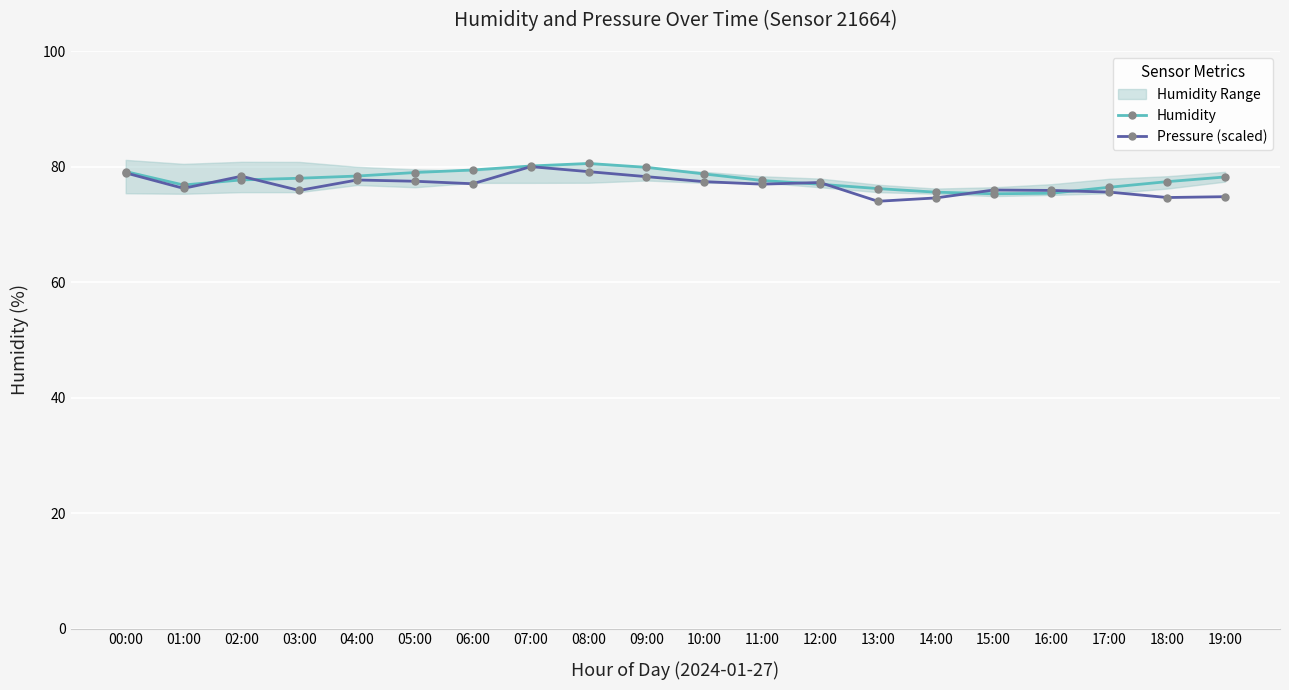

Reading left to right, transcribe all the data shown in this chart.

Humidity: 00:00=79.2	01:00=76.8	02:00=77.7	03:00=78.0	04:00=78.4	05:00=79.0	06:00=79.4	07:00=80.1	08:00=80.5	09:00=79.9	10:00=78.7	11:00=77.6	12:00=77.0	13:00=76.2	14:00=75.6	15:00=75.3	16:00=75.4	17:00=76.4	18:00=77.4	19:00=78.2
Pressure (scaled): 00:00=78.9	01:00=76.2	02:00=78.3	03:00=75.9	04:00=77.7	05:00=77.5	06:00=77.0	07:00=80.0	08:00=79.1	09:00=78.3	10:00=77.4	11:00=77.0	12:00=77.3	13:00=74.0	14:00=74.6	15:00=76.0	16:00=75.9	17:00=75.6	18:00=74.7	19:00=74.8